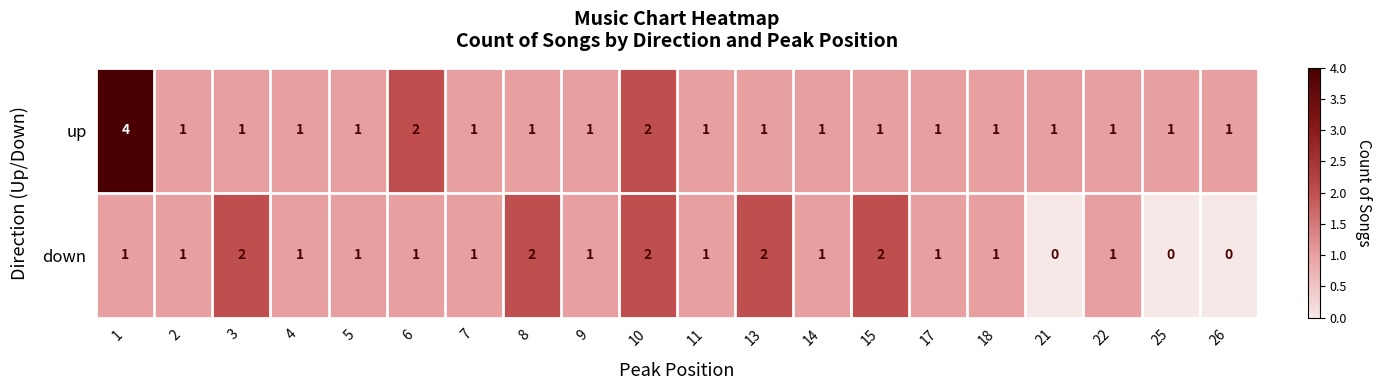

What is the difference between the maximum and second lowest values in the up series?

3